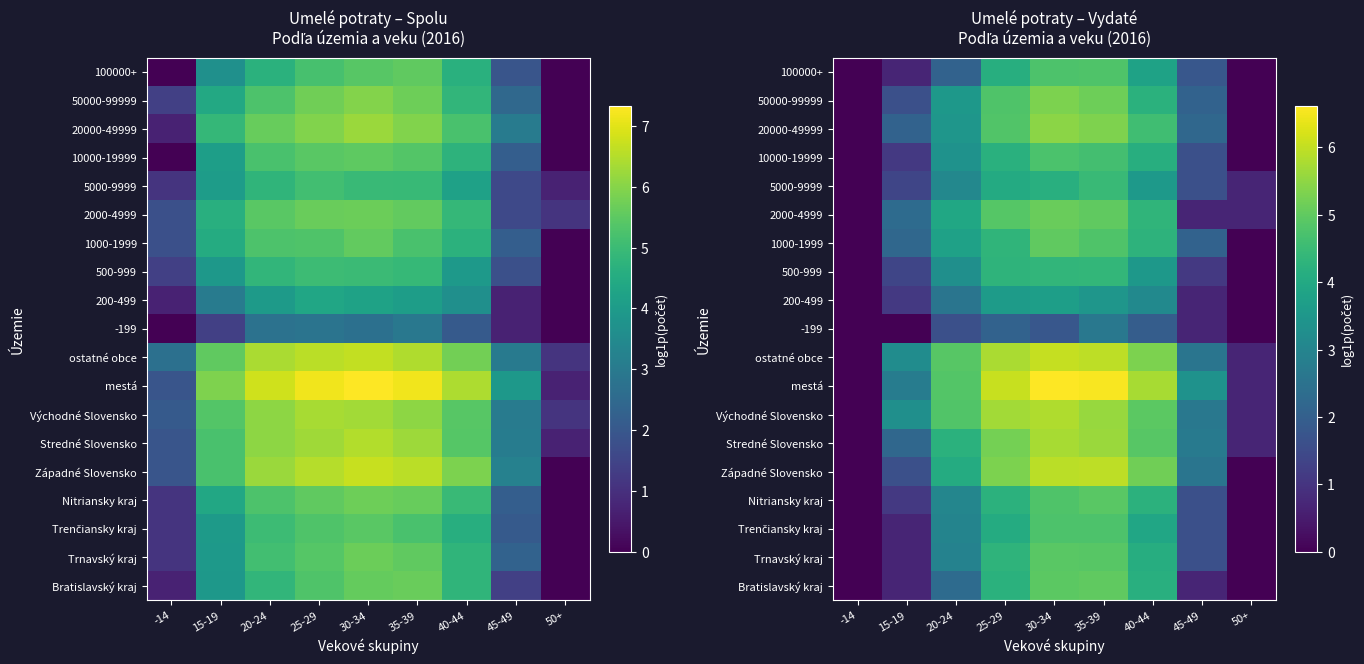

The 50000-99999 series shows 3.1 at 50+. True or false?

False